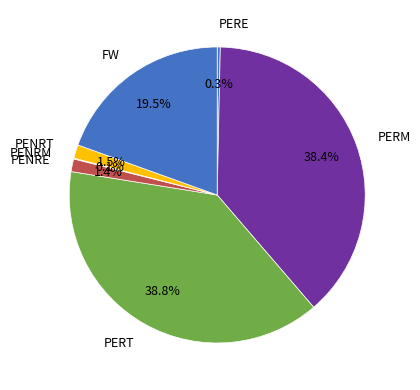

Approximately how many times larger is the value at PENRE compared to PENRT?

0.9